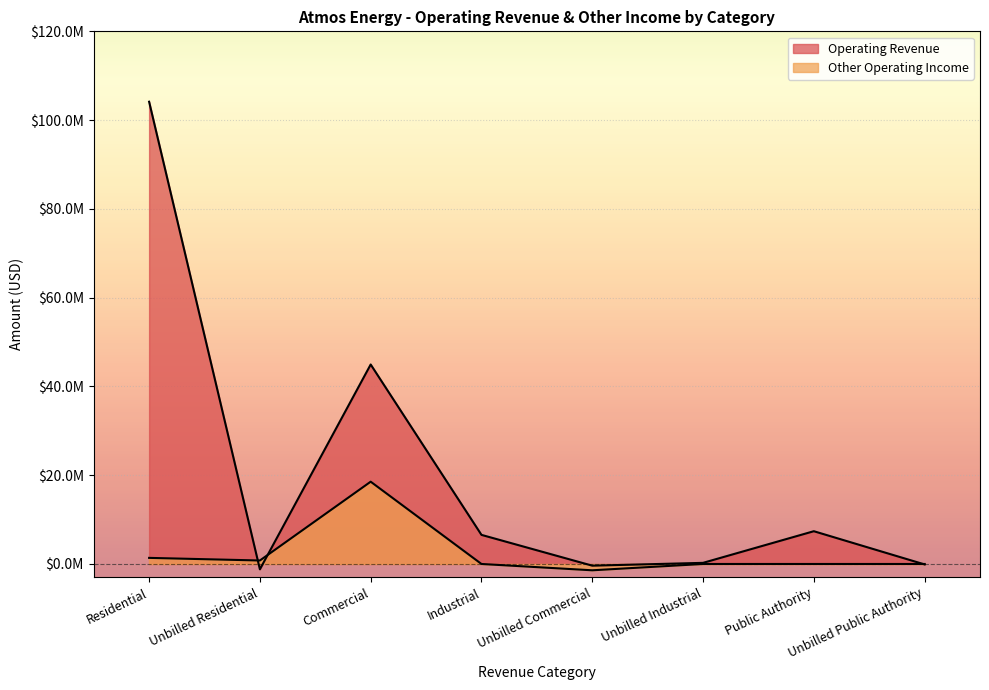

Where do Other Operating Income and Operating Revenue first cross each other?

Residential and Unbilled Residential